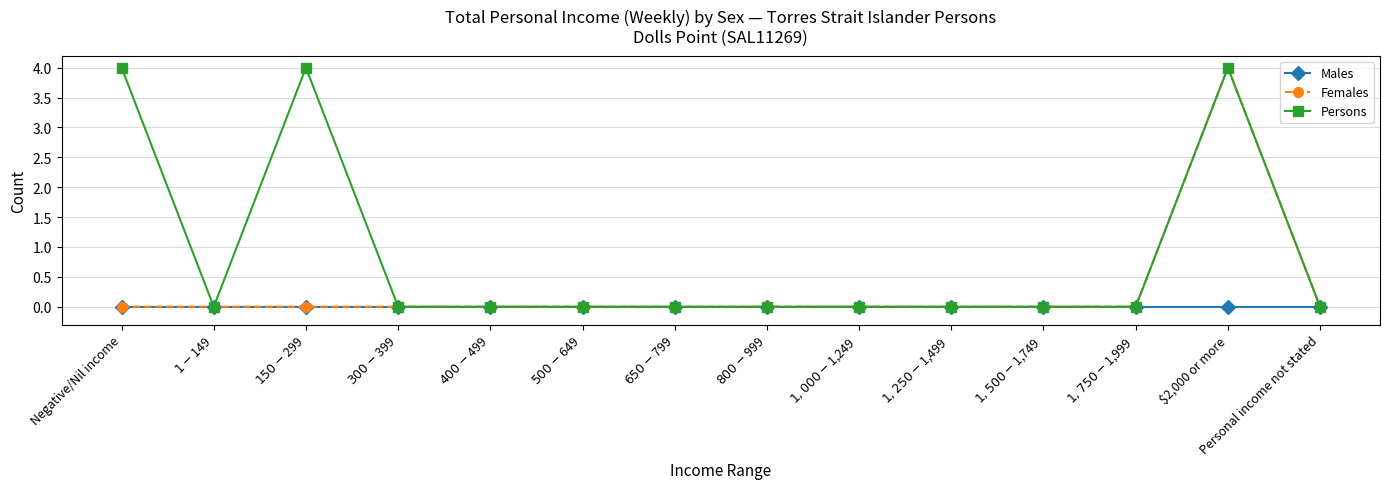

Rank the series by their average value, from highest to lowest.

Persons, Females, Males